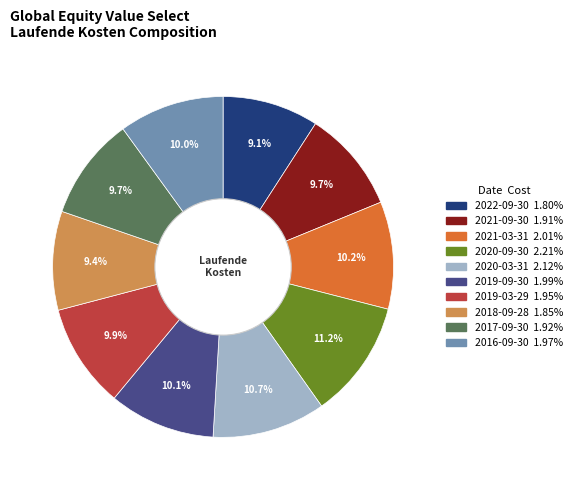

How many slices are in this pie chart?

10